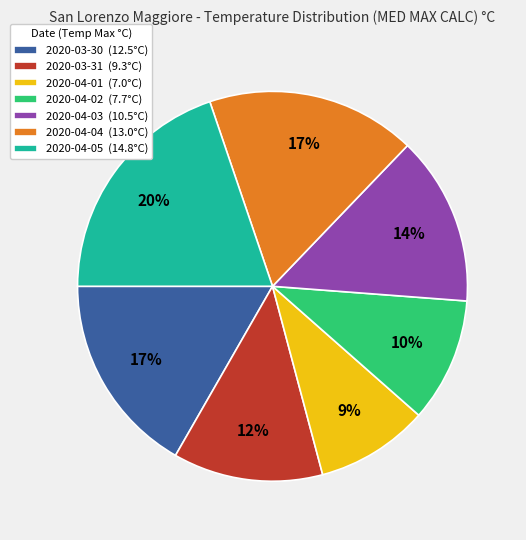

True or false: 2020-04-03 accounts for 14% of the total.

True